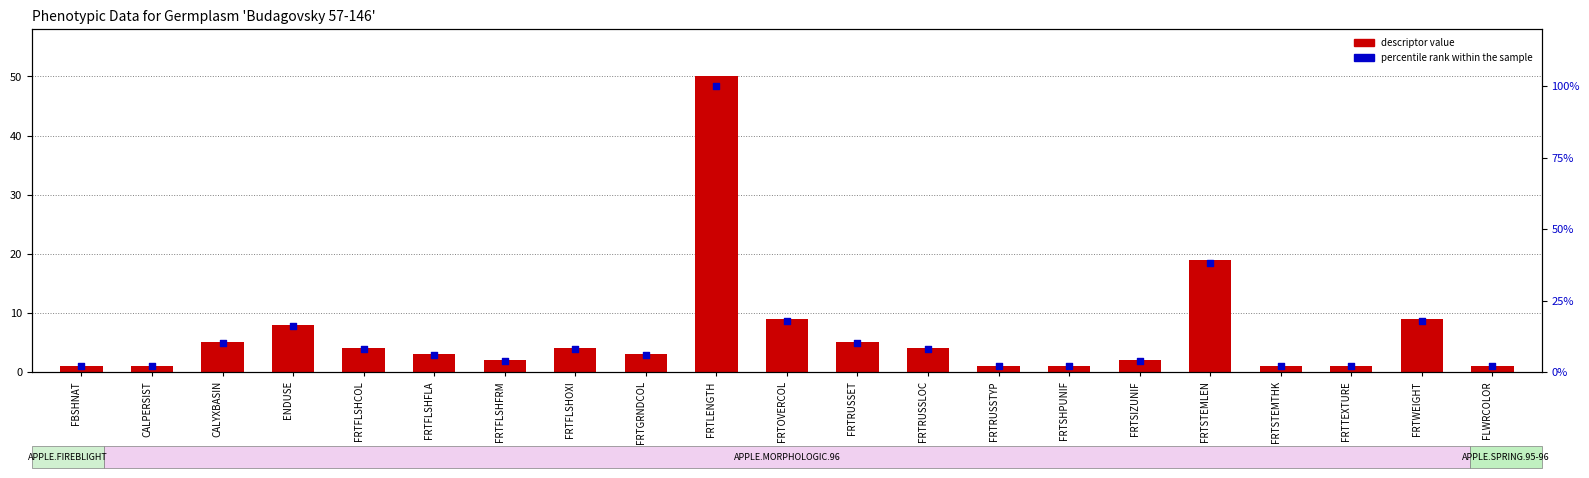

At how many categories does at least one series exceed 10?

5